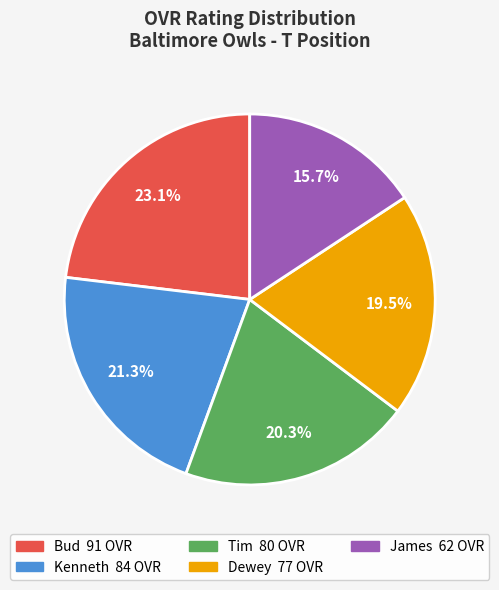

How much of the chart is everything except Kenneth?

78.7%